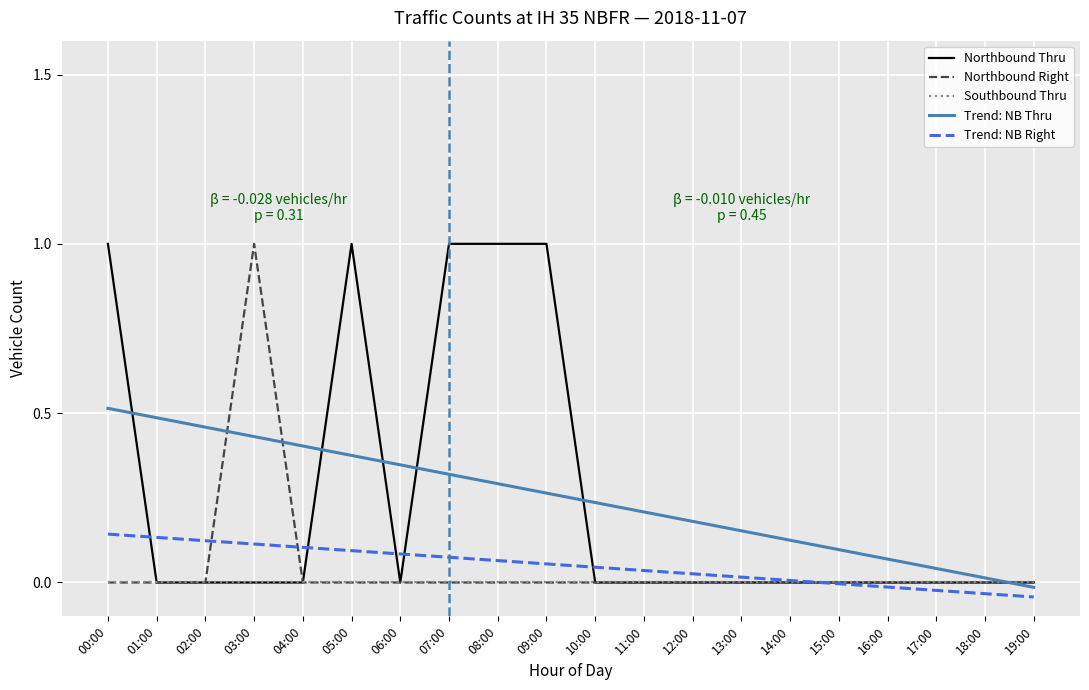

What is the maximum value shown in the chart?

1.0